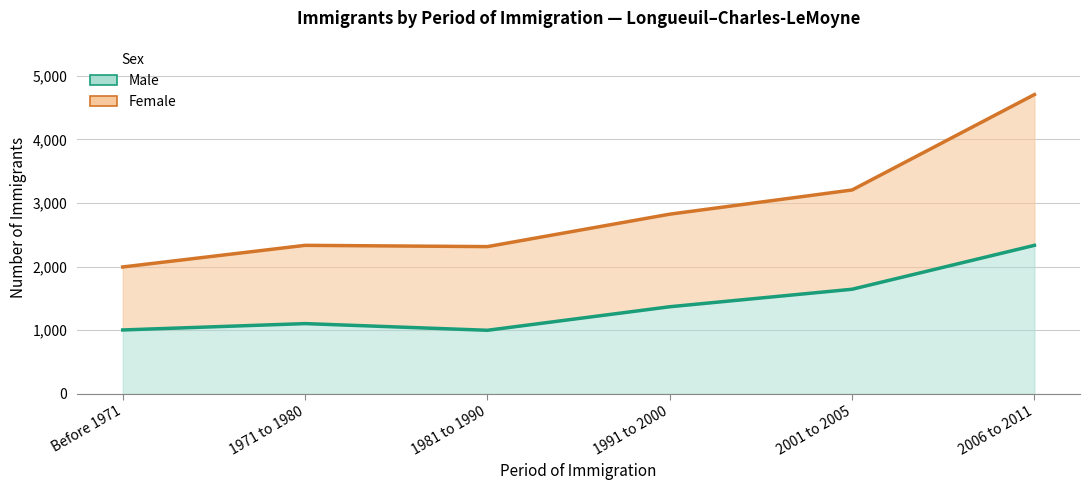

What is the difference between the second highest and second lowest values in the Female series?

890